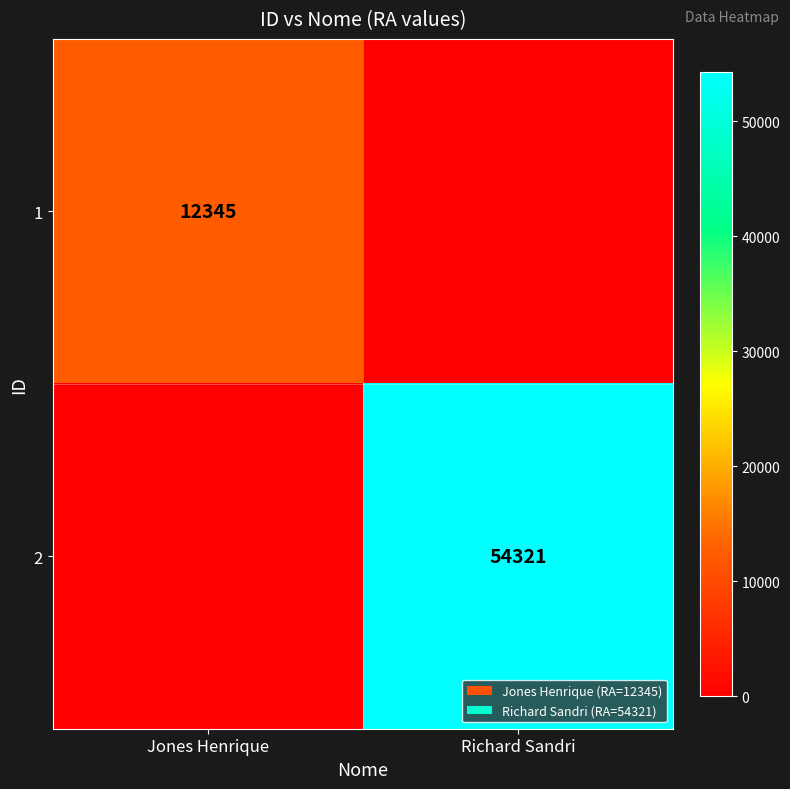

The 1 series shows 19322 at Jones Henrique. True or false?

False